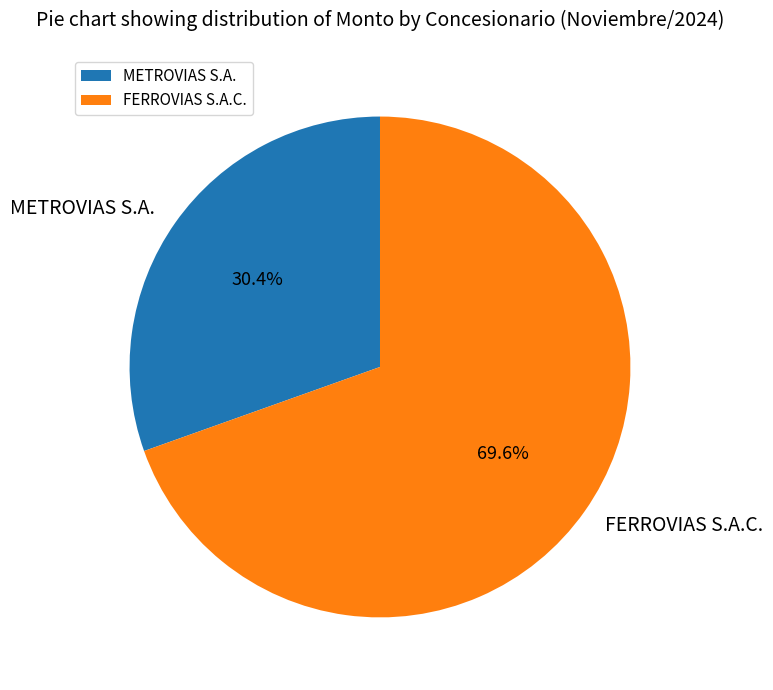

How many segments does this pie chart have?

2